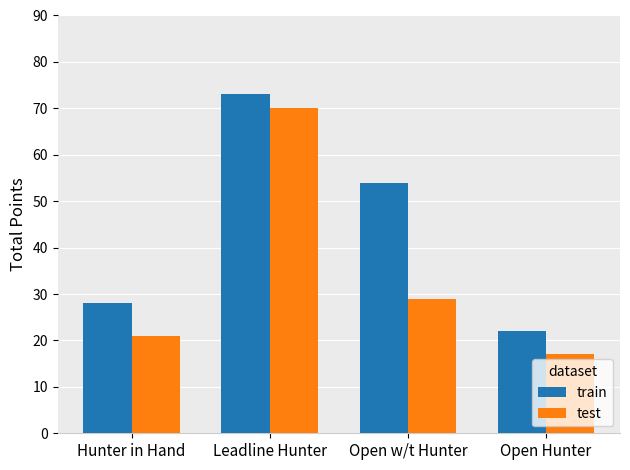

What are all the series names shown in the legend?

train, test